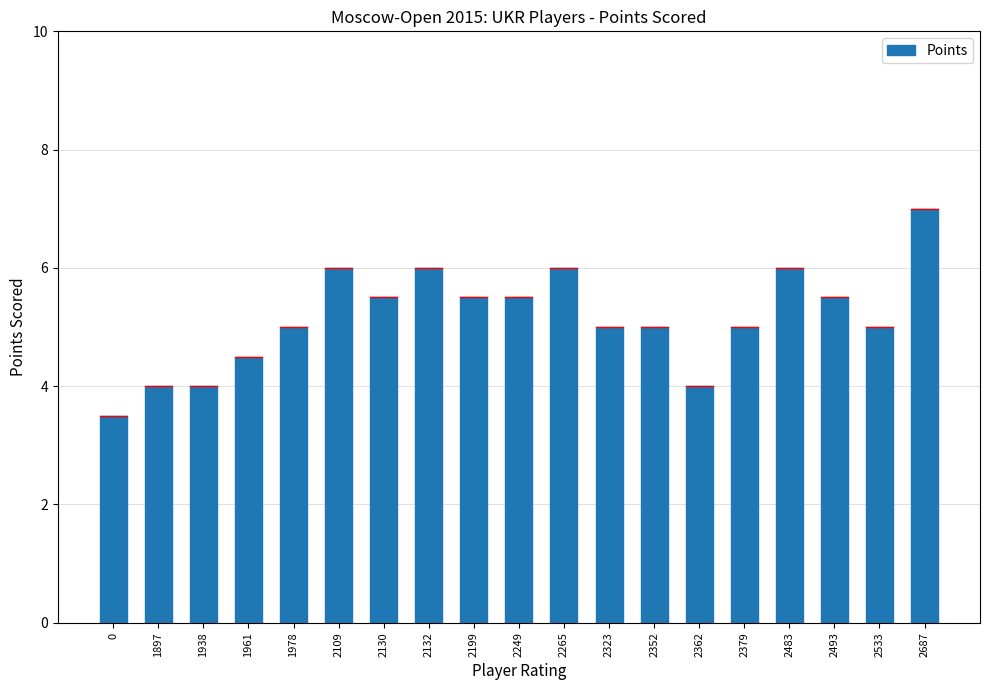

Reading left to right, extract all data points from this chart.

0=3.5	1897=4.0	1938=4.0	1961=4.5	1978=5.0	2109=6.0	2130=5.5	2132=6.0	2199=5.5	2249=5.5	2265=6.0	2323=5.0	2352=5.0	2362=4.0	2379=5.0	2483=6.0	2493=5.5	2533=5.0	2687=7.0